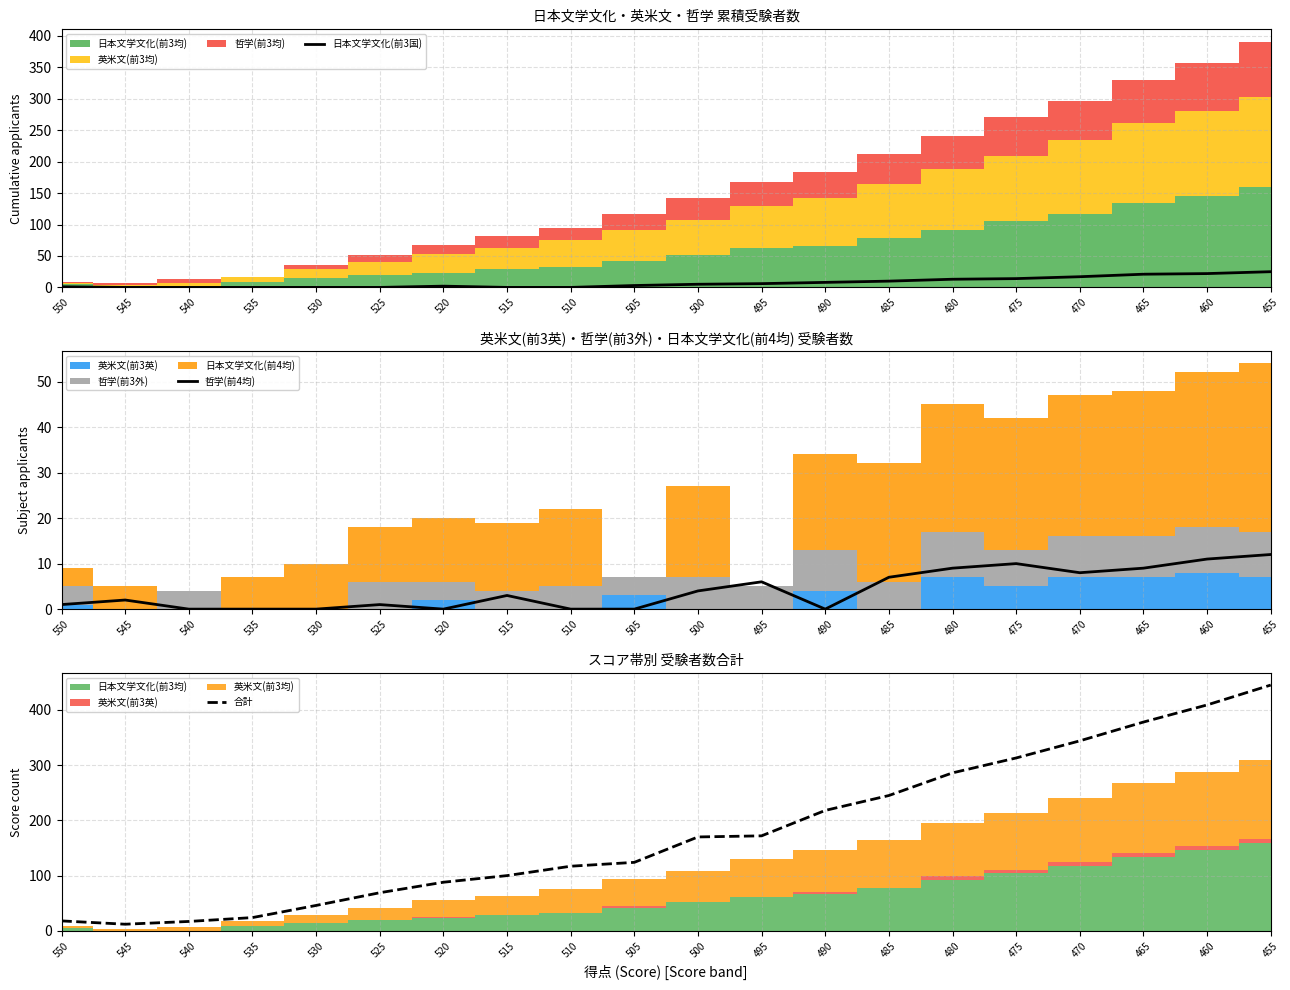

At how many categories does at least one series exceed 35?

16